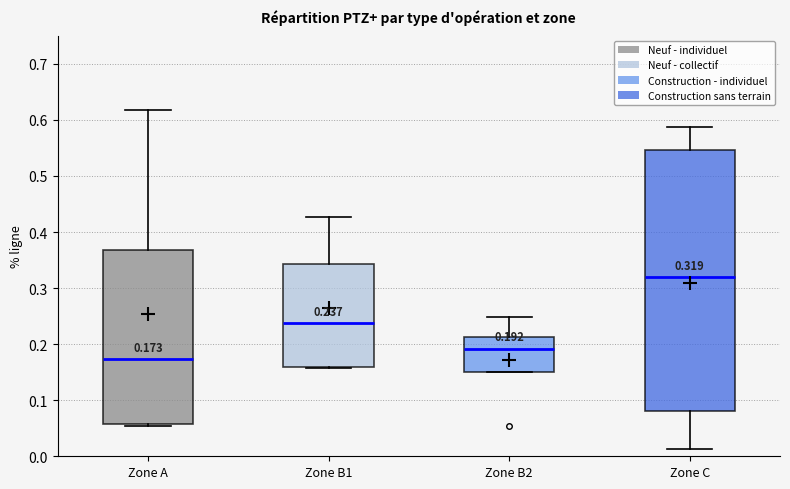

Which box is the tallest, from its lower edge to its upper edge?

Zone C